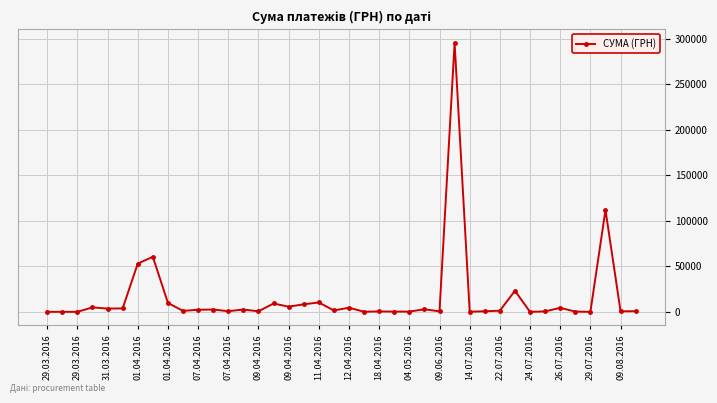

What is the maximum value shown in the chart?

295638.6